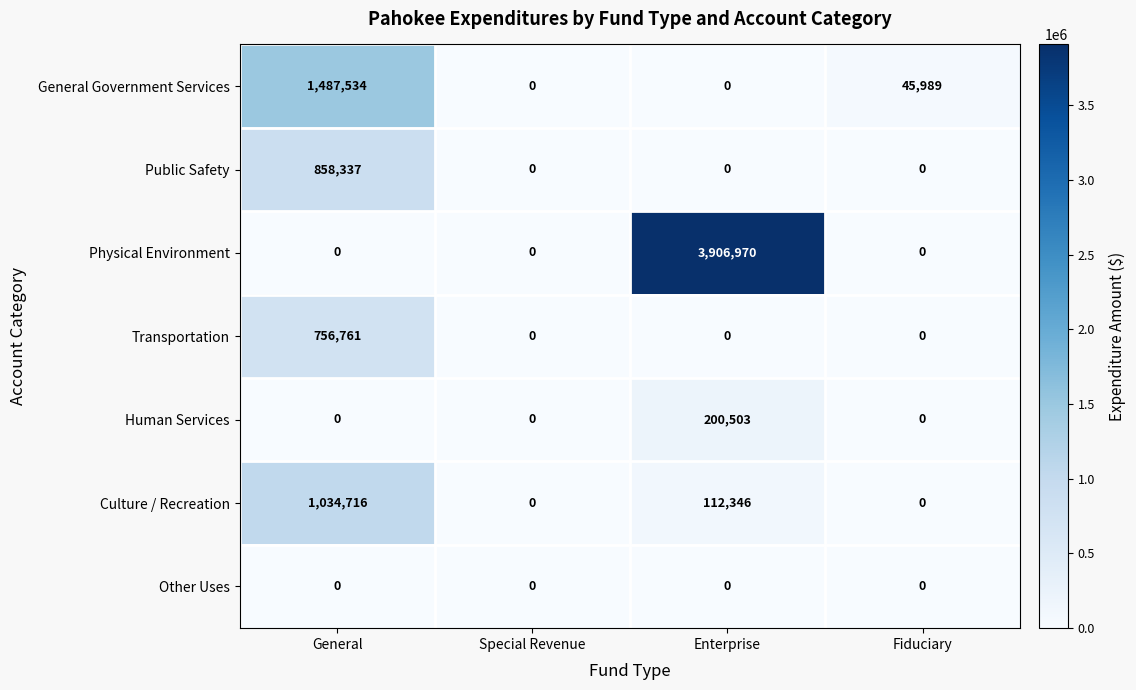

Reading left to right, what are all the values shown in this chart?

General Government Services: General=1487534	Special Revenue=0	Enterprise=0	Fiduciary=45989
Public Safety: General=858337	Special Revenue=0	Enterprise=0	Fiduciary=0
Physical Environment: General=0	Special Revenue=0	Enterprise=3906970	Fiduciary=0
Transportation: General=756761	Special Revenue=0	Enterprise=0	Fiduciary=0
Human Services: General=0	Special Revenue=0	Enterprise=200503	Fiduciary=0
Culture / Recreation: General=1034716	Special Revenue=0	Enterprise=112346	Fiduciary=0
Other Uses: General=0	Special Revenue=0	Enterprise=0	Fiduciary=0